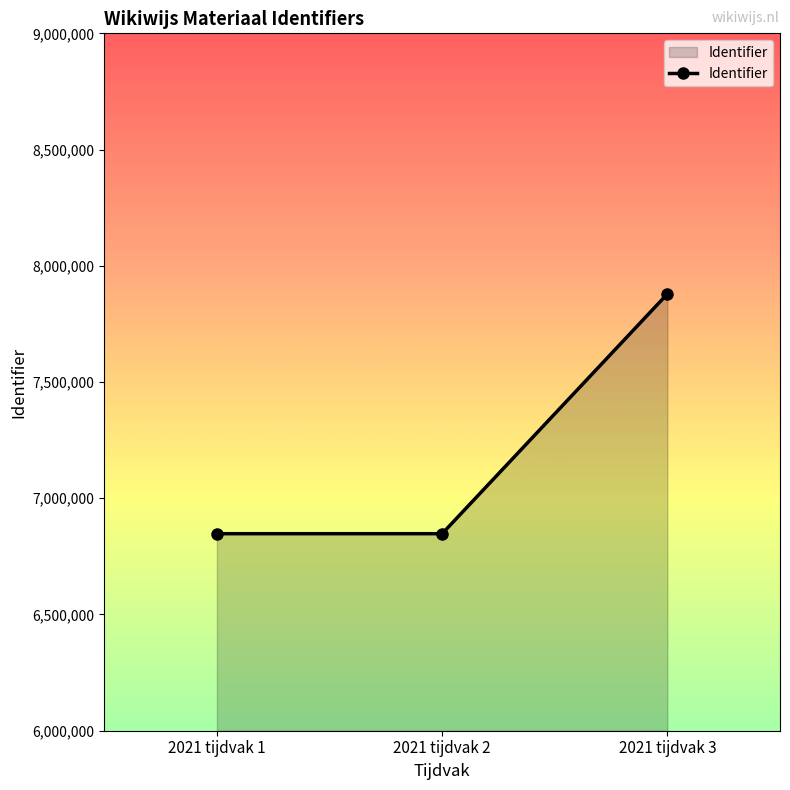

What is the value of the 2nd point from the left?

6847553